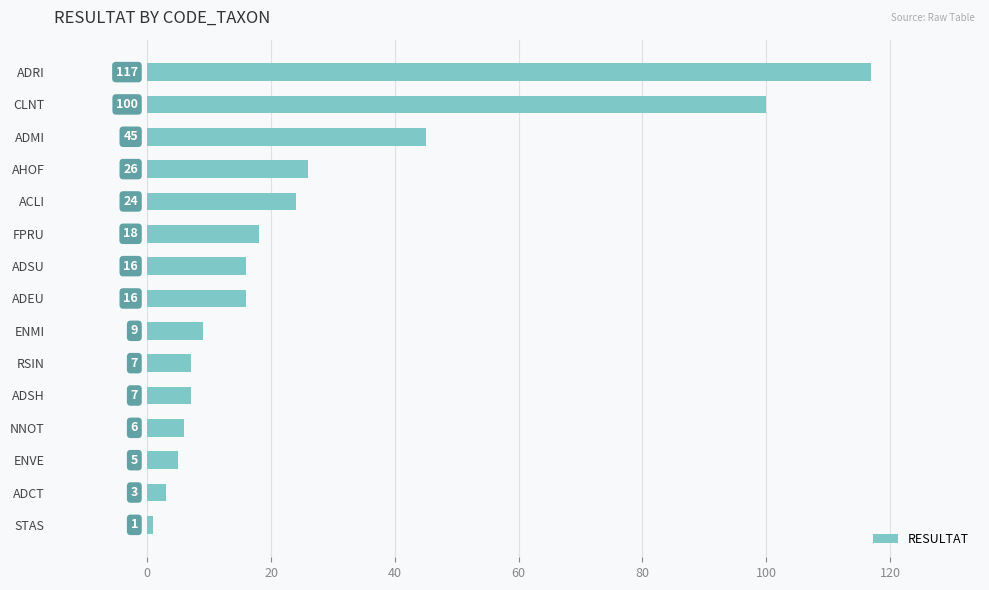

How many categories are shown in the chart?

15